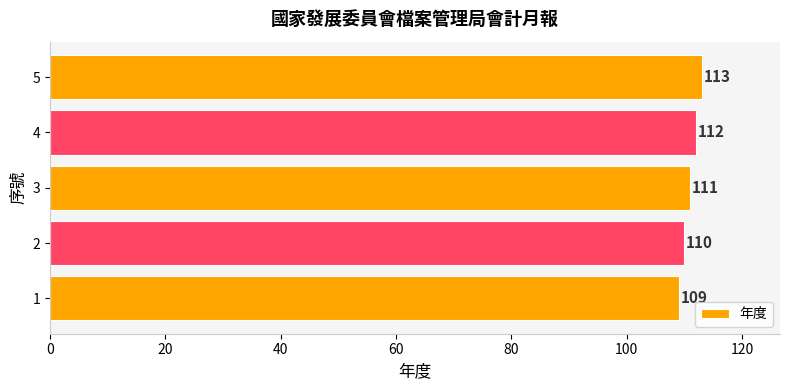

List the labels in order of value, smallest first.

1, 2, 3, 4, 5